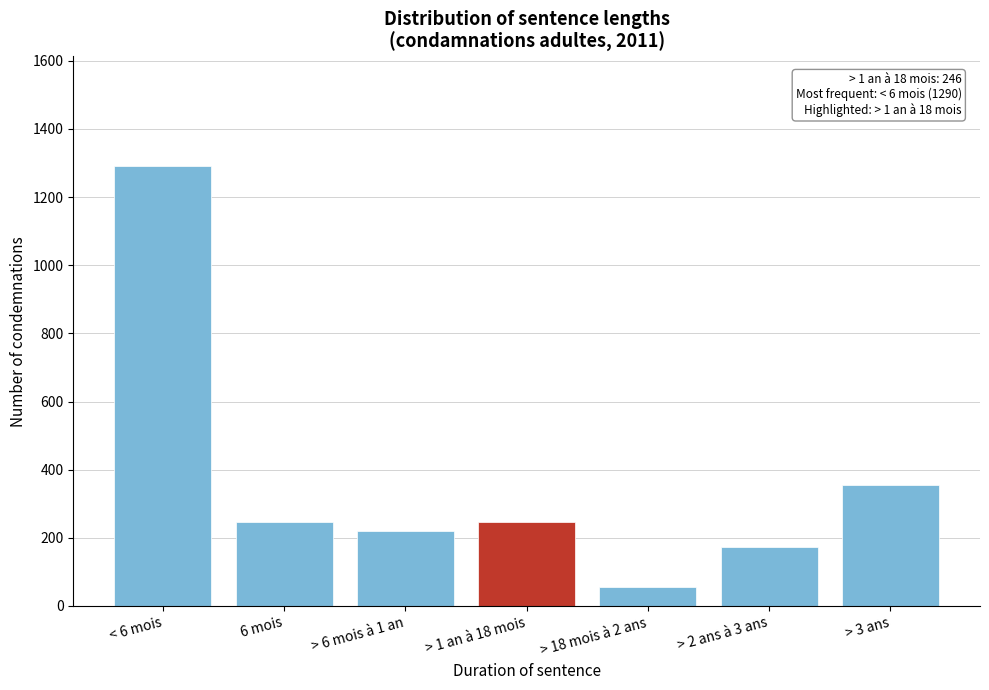

What is the value of the 4th bar from the left?

246